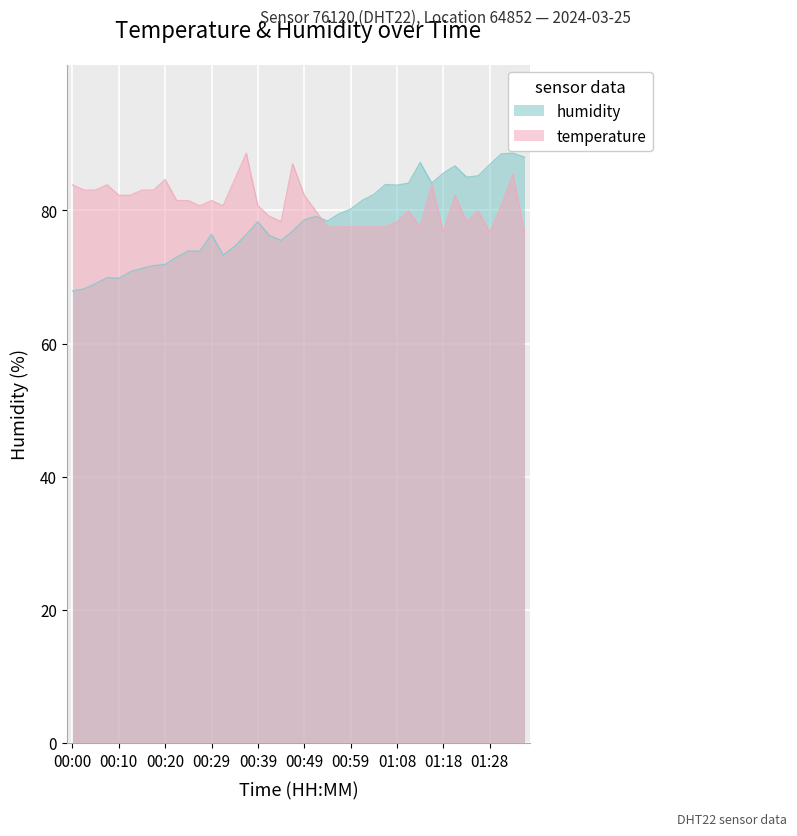

What position from the left is 01:16?

32